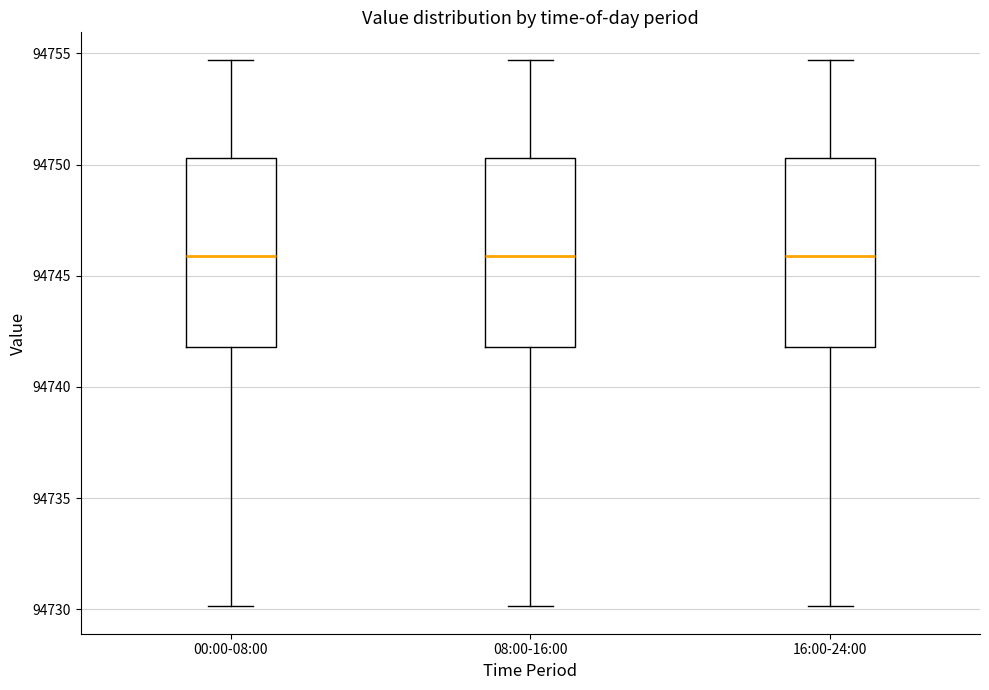

Reading left to right, read every box against the y-axis: the position of its median line, the range the box covers, and the ends of its whiskers. The values are not printed on the chart, so give them approximately, as read against the axis.

00:00-08:00: median 94746.0, box 94742.0 to 94750.5, whiskers 94730.0 to 94754.5
08:00-16:00: median 94746.0, box 94742.0 to 94750.5, whiskers 94730.0 to 94754.5
16:00-24:00: median 94746.0, box 94742.0 to 94750.5, whiskers 94730.0 to 94754.5